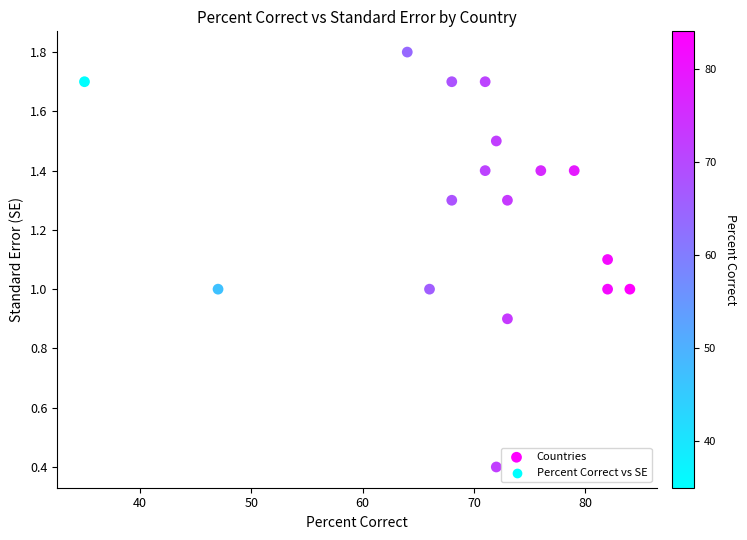

What is the range of Y values (max minus min)?

1.4